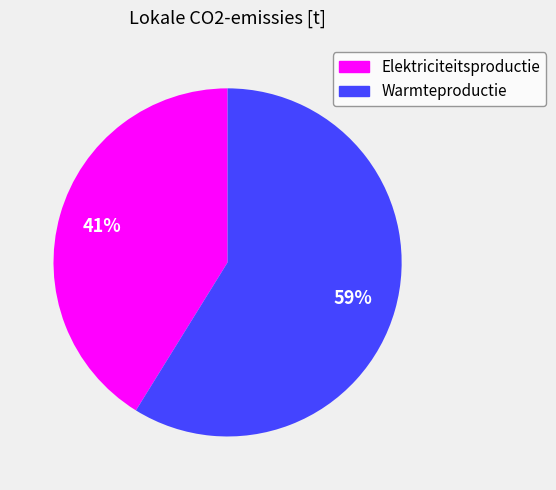

What is the ratio of the value at Elektriciteitsproductie to the value at Warmteproductie?

0.7